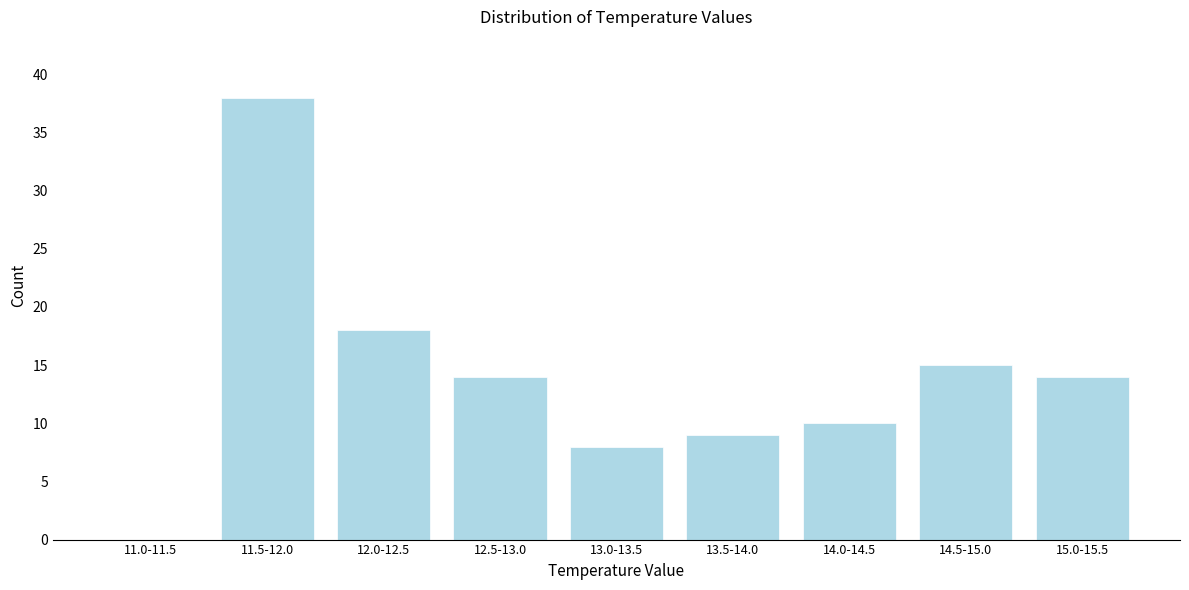

Reading left to right, extract all data points from this chart.

11.0-11.5=0	11.5-12.0=38	12.0-12.5=18	12.5-13.0=14	13.0-13.5=8	13.5-14.0=9	14.0-14.5=10	14.5-15.0=15	15.0-15.5=14